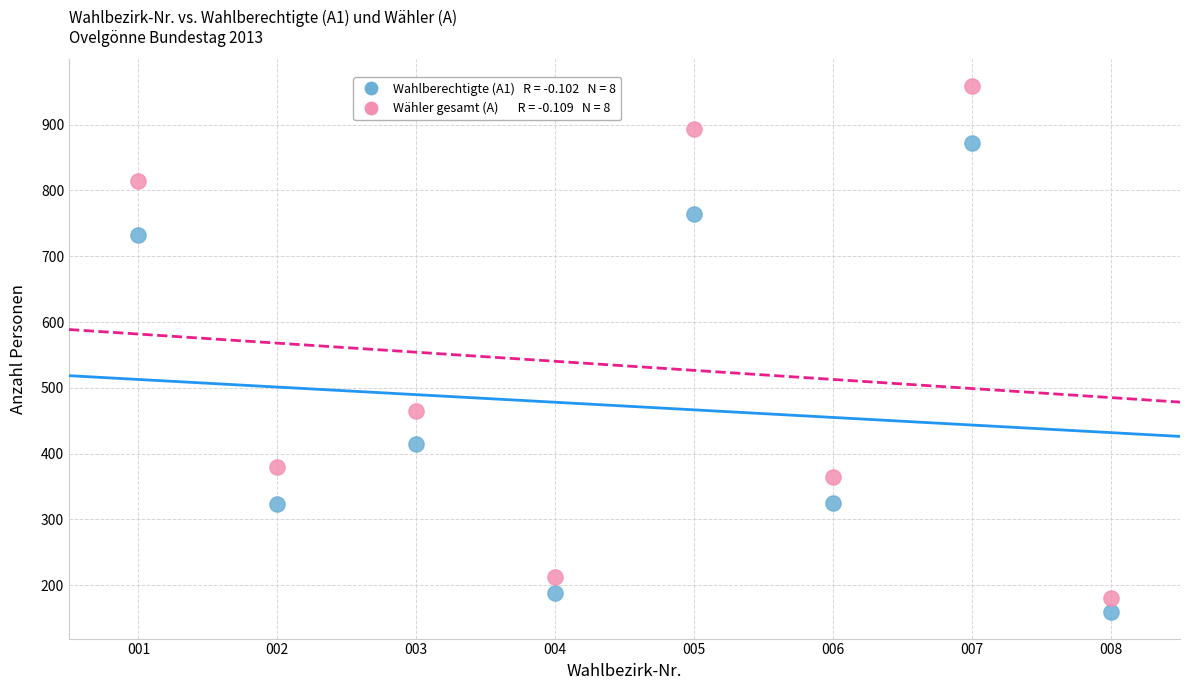

Across all series, what Y value is closest to 559?

465